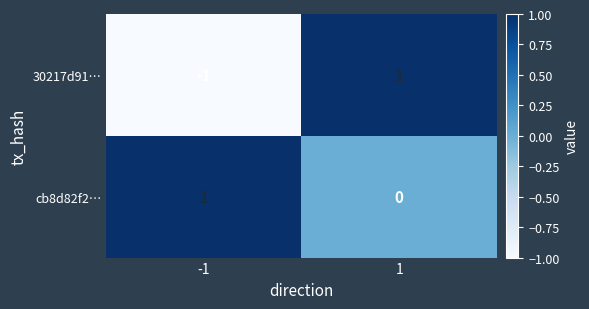

Which series has the widest spread of values?

30217d91…